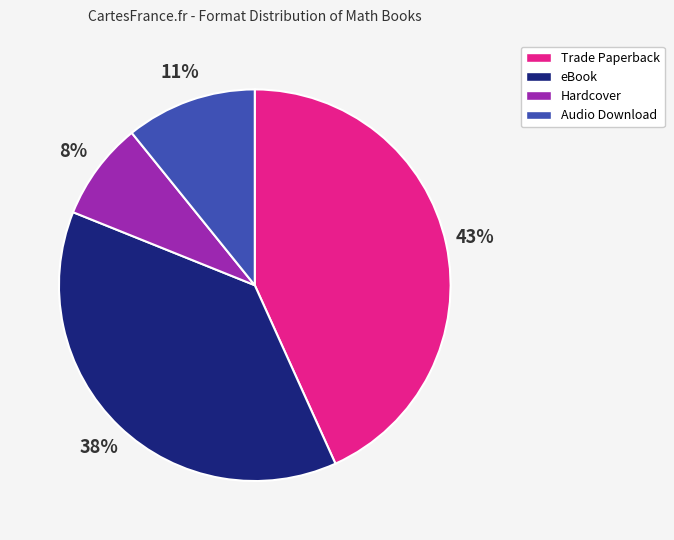

Is it true that Trade Paperback is 43% of the pie?

True